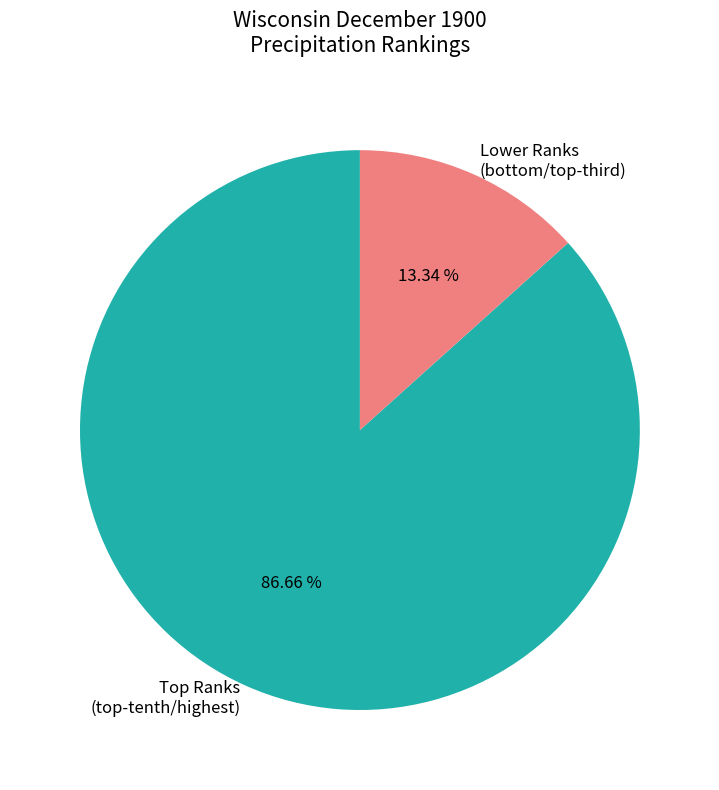

Which category accounts for the majority?

Top Ranks (top-tenth/highest)